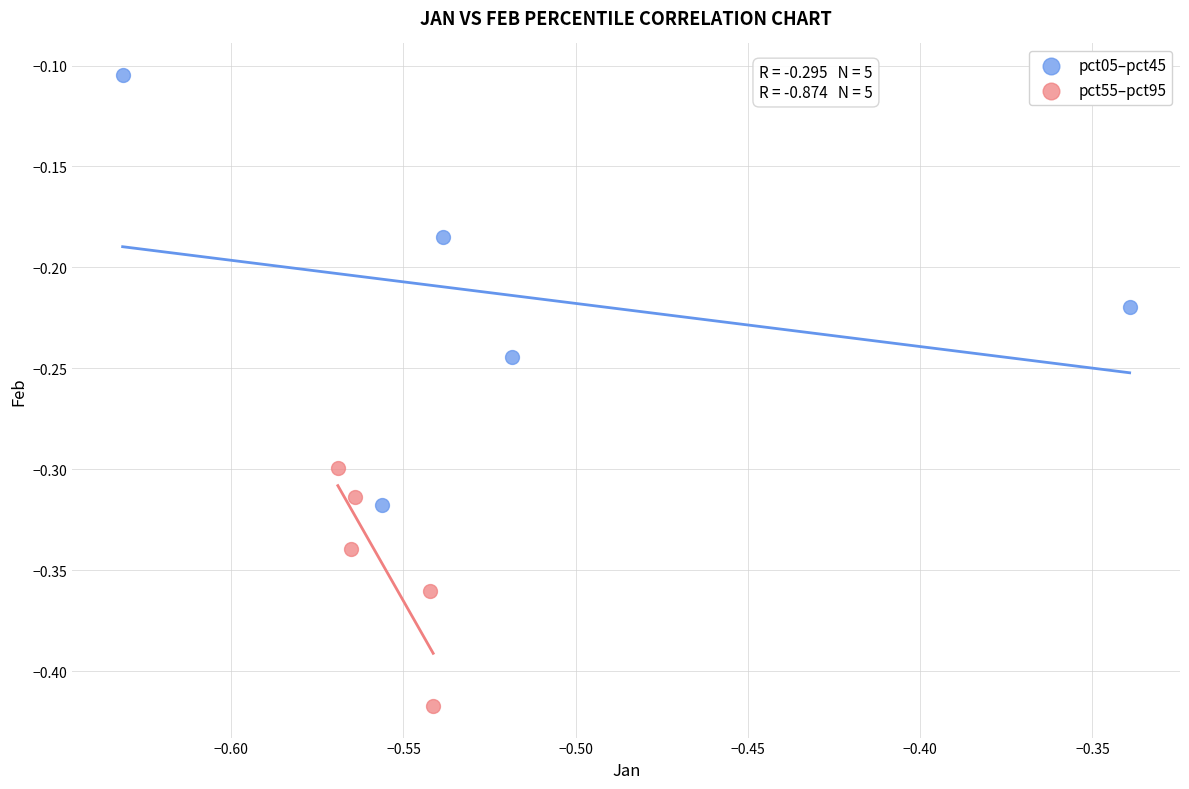

Which series contains the highest Y value?

pct05–pct45